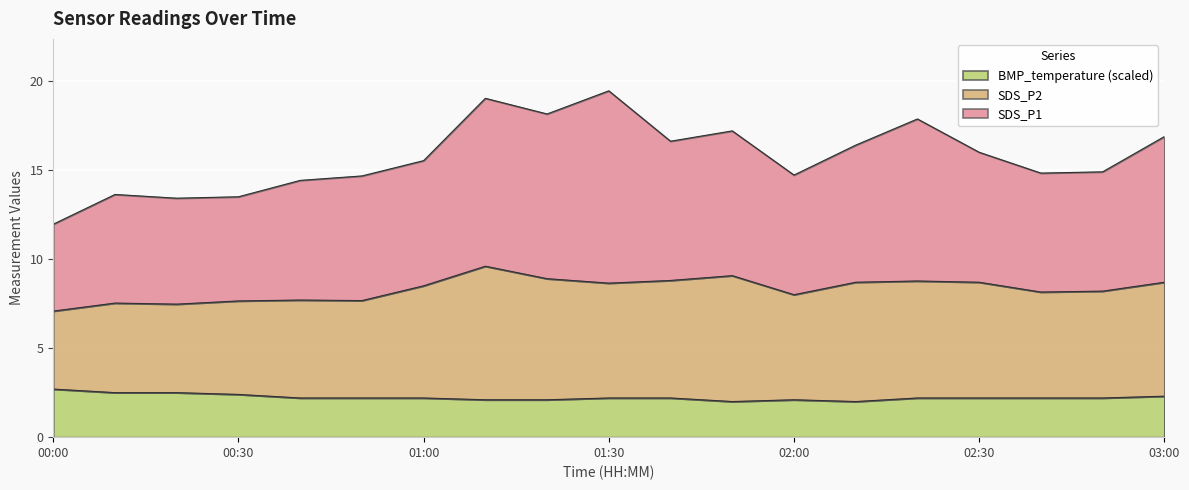

True or false: SDS_P1 and SDS_P2 intersect in this chart.

False